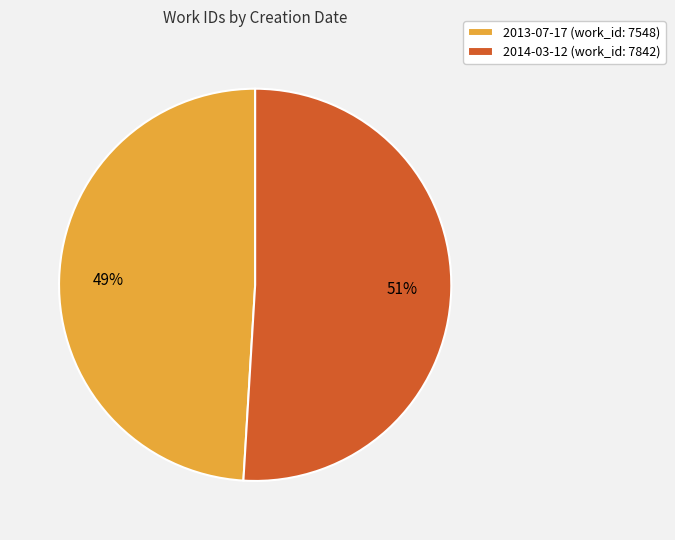

The 2013-07-17 slice represents 49% of the pie. True or false?

True